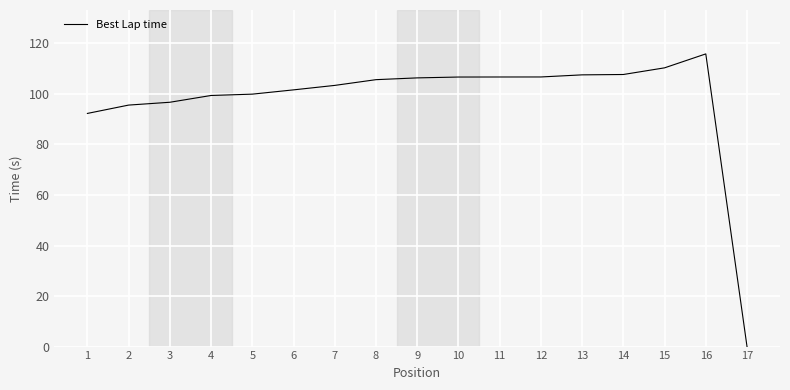

Does the chart have visible grid lines?

Yes